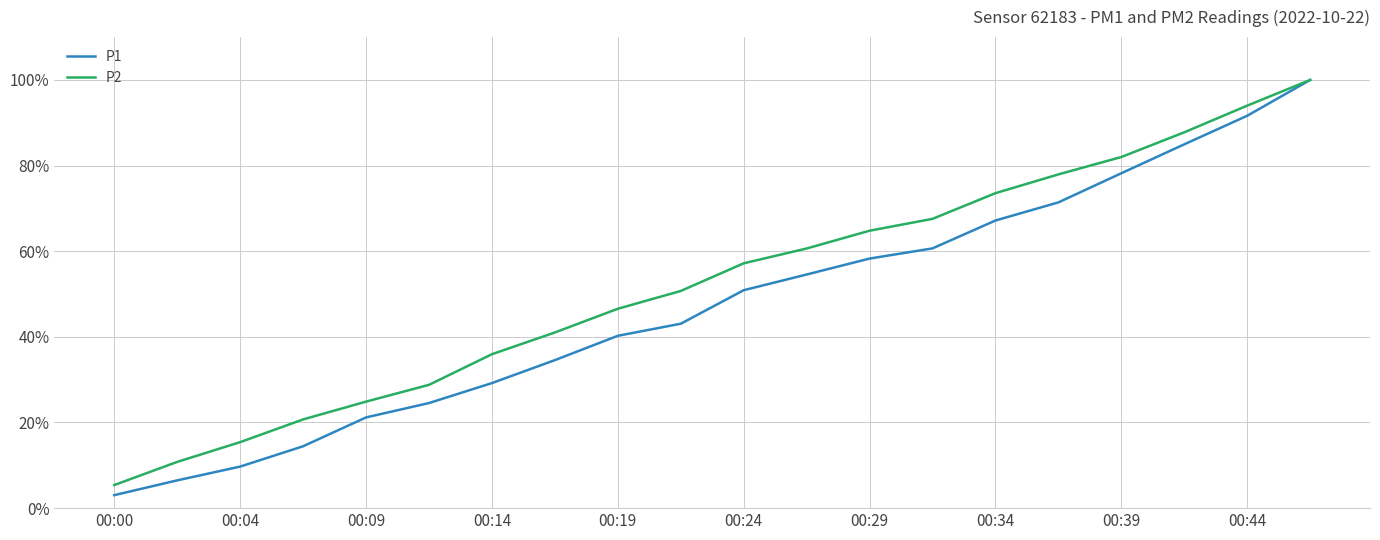

Rank the series by their average value, from lowest to highest.

P1, P2